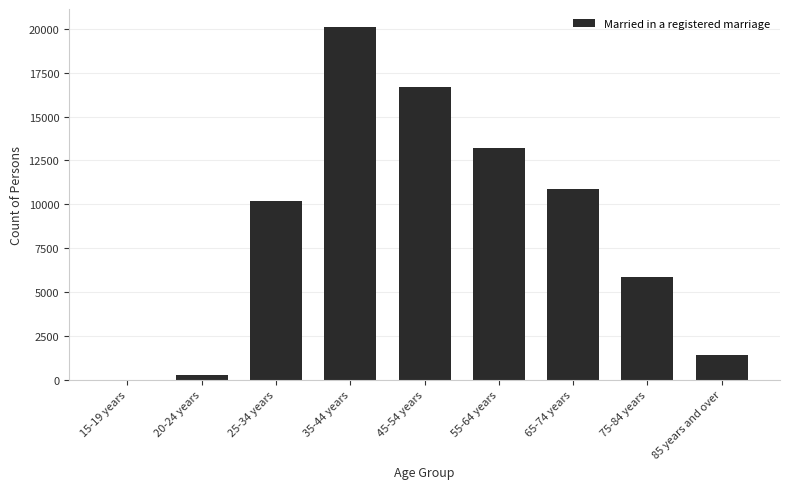

True or false: the data shows 6329 at 55-64 years.

False